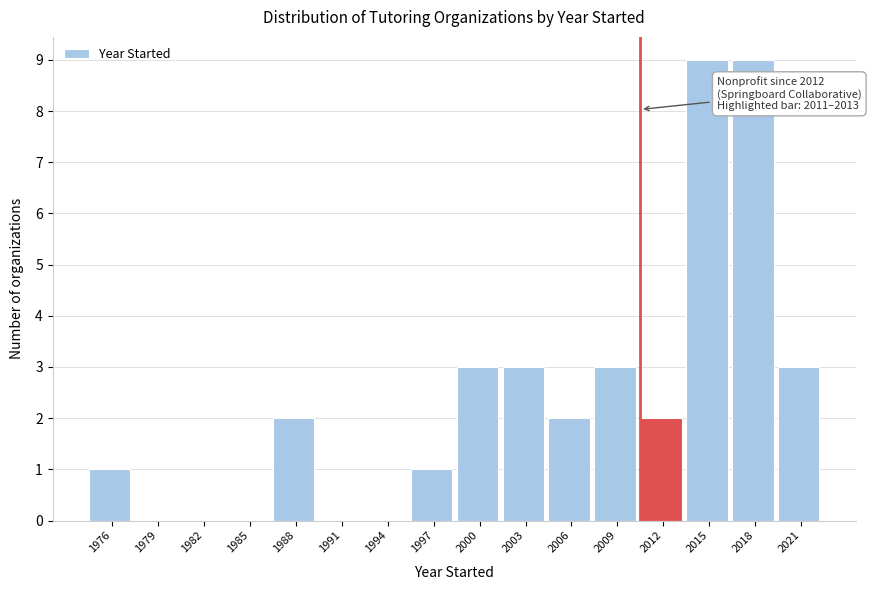

Reading right to left, what are all the values shown in this chart?

2021=3	2018=9	2015=9	2012=2	2009=3	2006=2	2003=3	2000=3	1997=1	1994=0	1991=0	1988=2	1985=0	1982=0	1979=0	1976=1